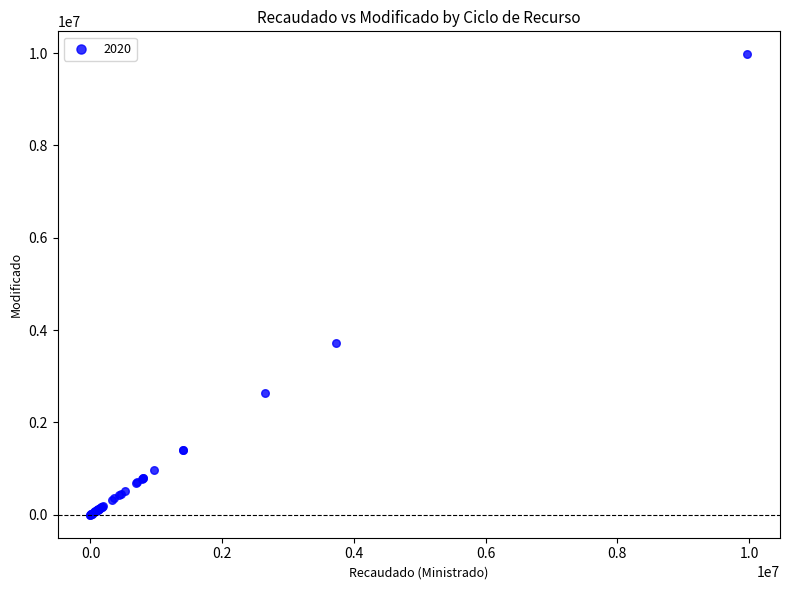

What Y value in the scatter plot is closest to 4986084?

3728272.0